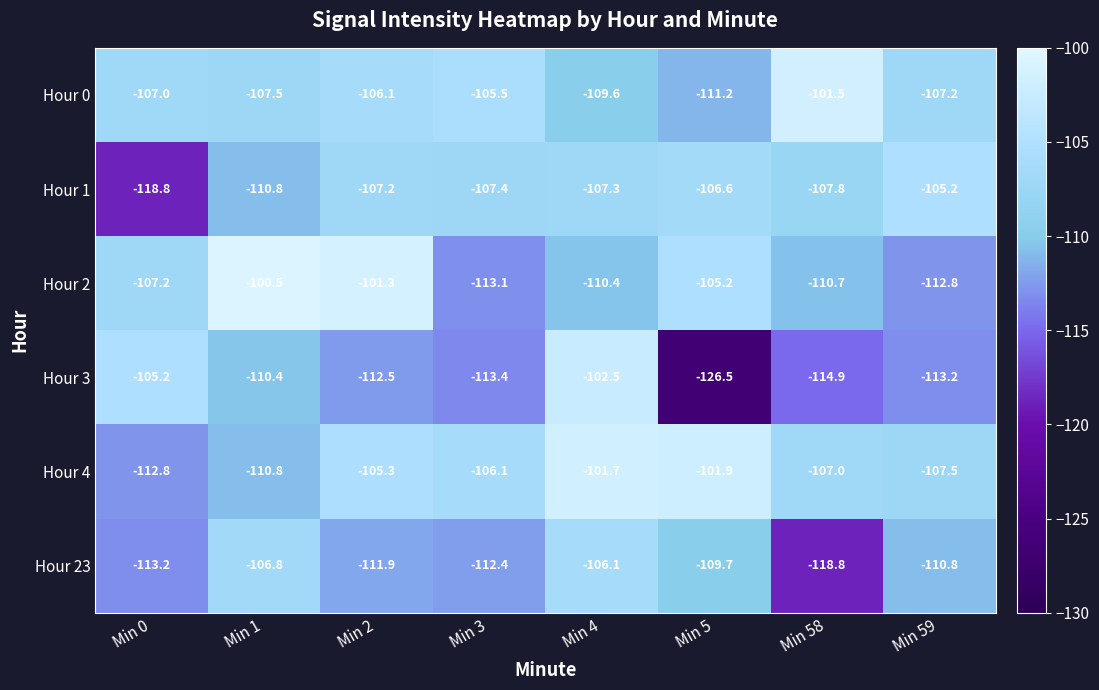

What is the smallest value displayed?

-126.5